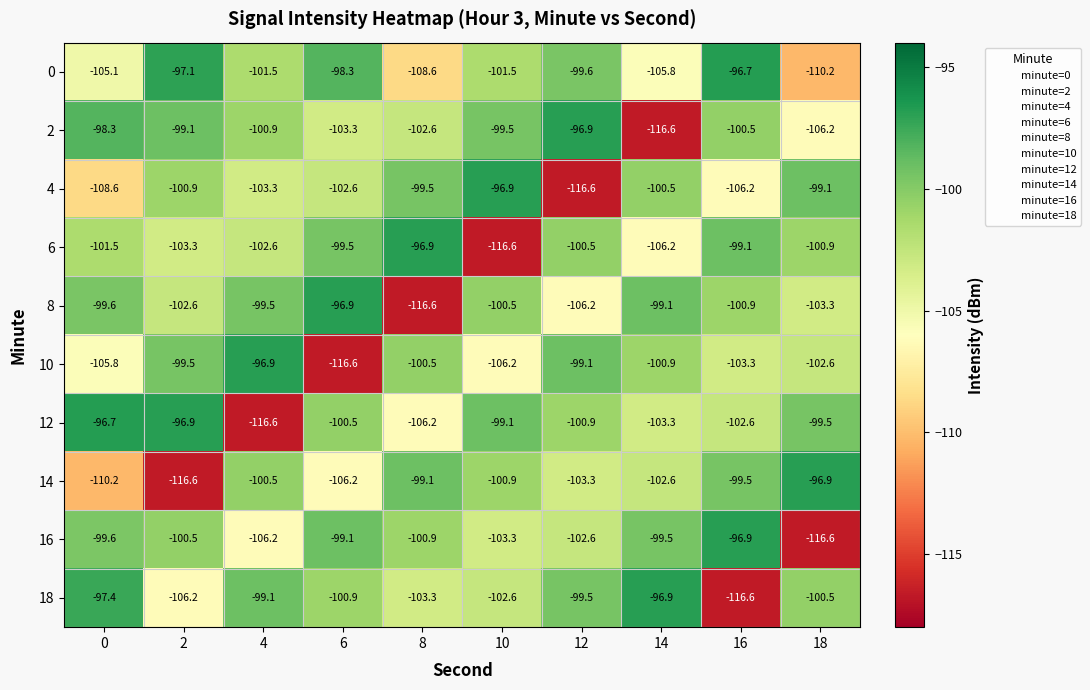

What is the spread (max minus min) of values at 4?

19.7